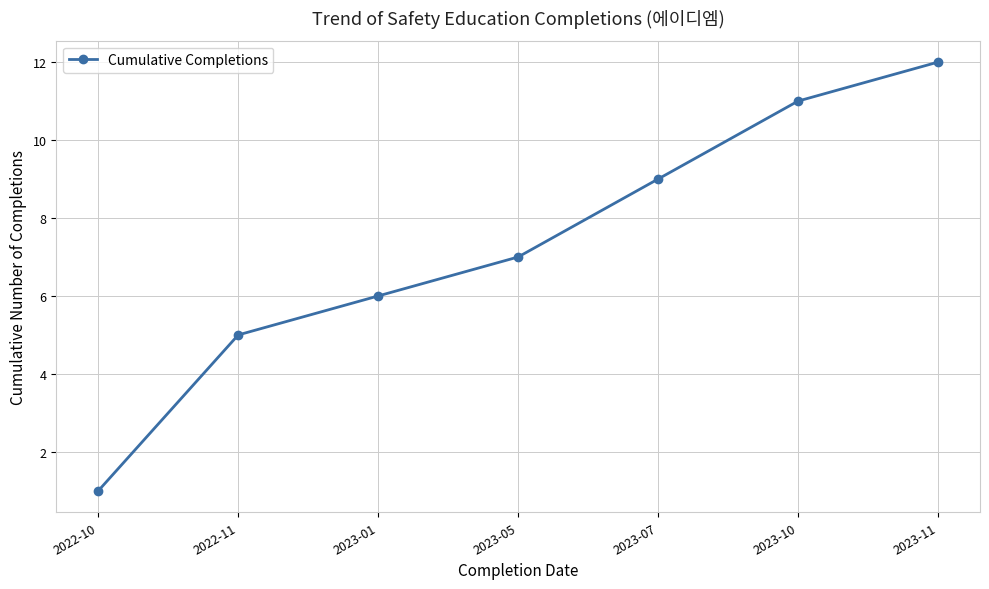

What is the sum of all values?

51